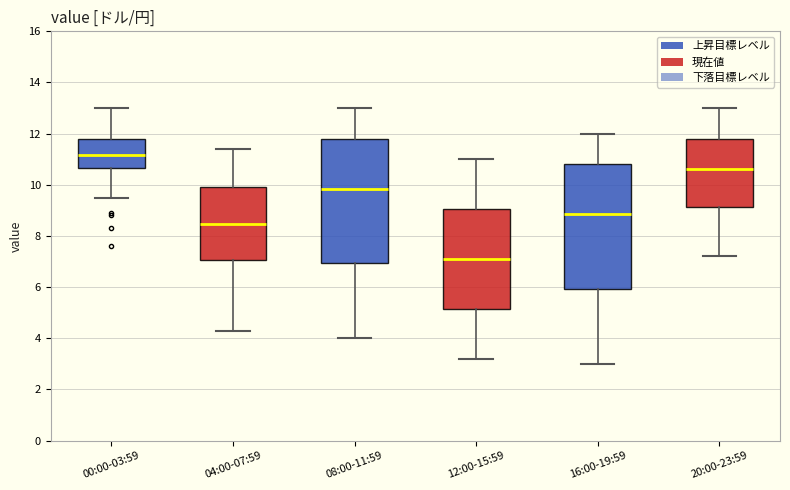

Which box's median line is the highest?

00:00-03:59